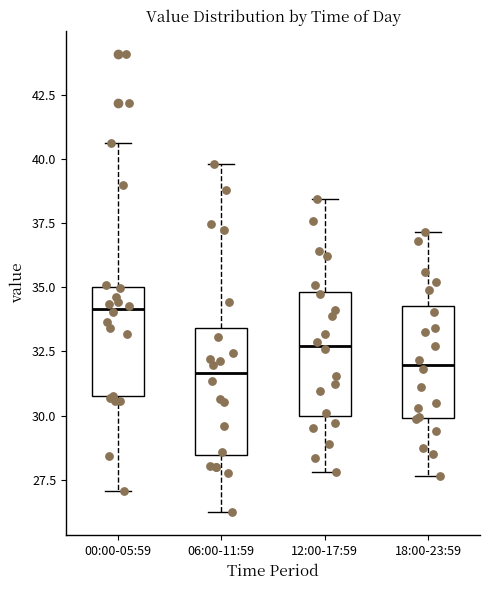

Reading left to right, read every box against the y-axis: the position of its median line, the range the box covers, and the ends of its whiskers. The values are not printed on the chart, so give them approximately, as read against the axis.

00:00-05:59: median 34.0, box 31.0 to 35.0, whiskers 27.0 to 40.5
06:00-11:59: median 31.5, box 28.5 to 33.5, whiskers 26.0 to 40.0
12:00-17:59: median 32.5, box 30.0 to 35.0, whiskers 28.0 to 38.5
18:00-23:59: median 32.0, box 30.0 to 34.5, whiskers 27.5 to 37.0